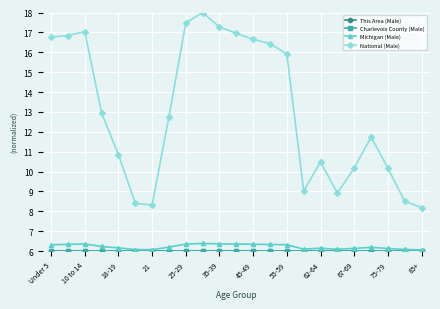

What is the minimum value shown in the chart?

6.0